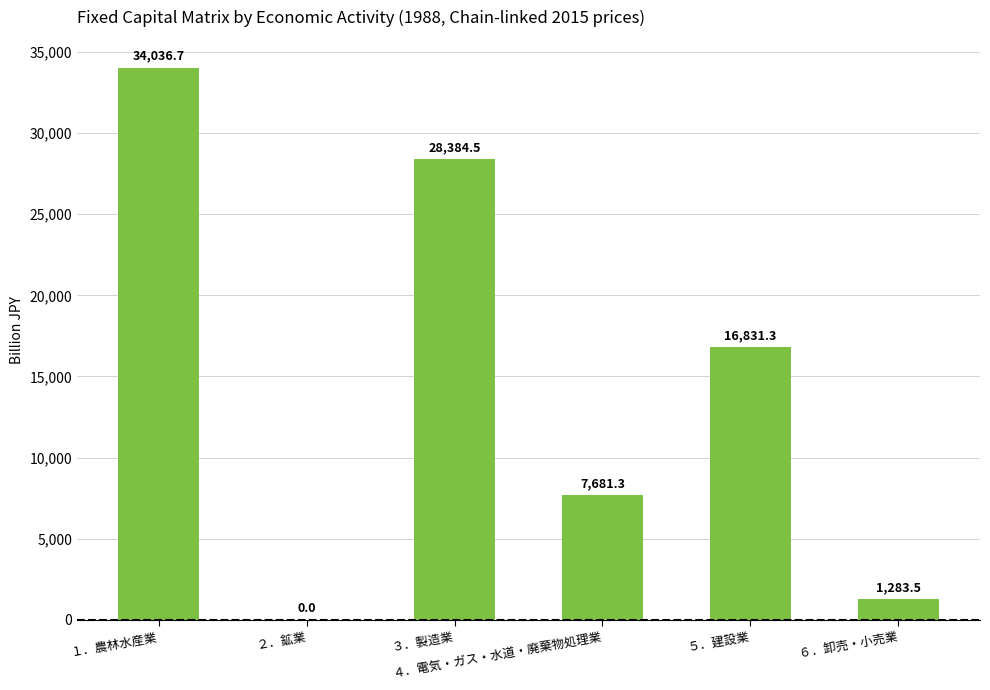

What is the sum of all values?

88217.3